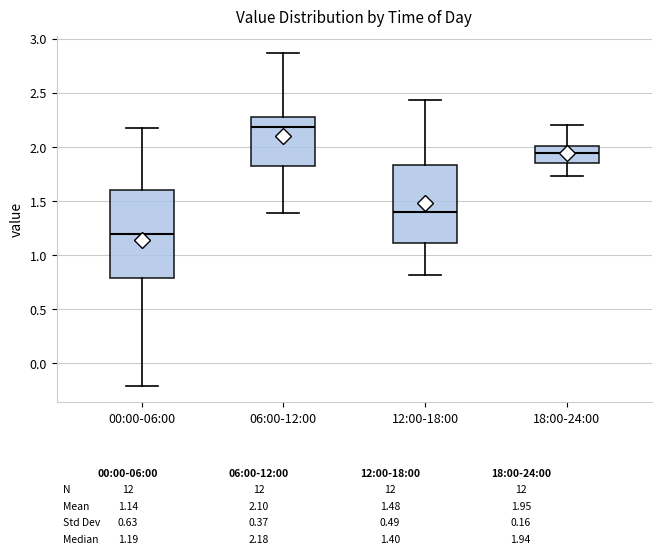

Which box has the lowest median line?

00:00-06:00